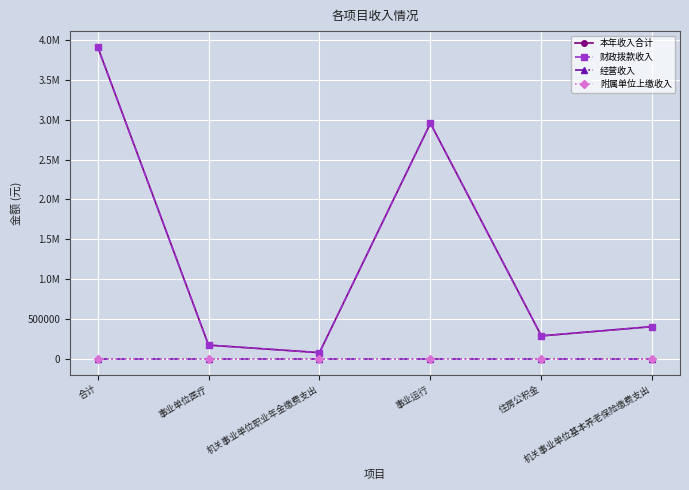

Is the value of 本年收入合计 at 事业运行 greater than the value of 附属单位上缴收入 at 事业单位医疗?

Yes